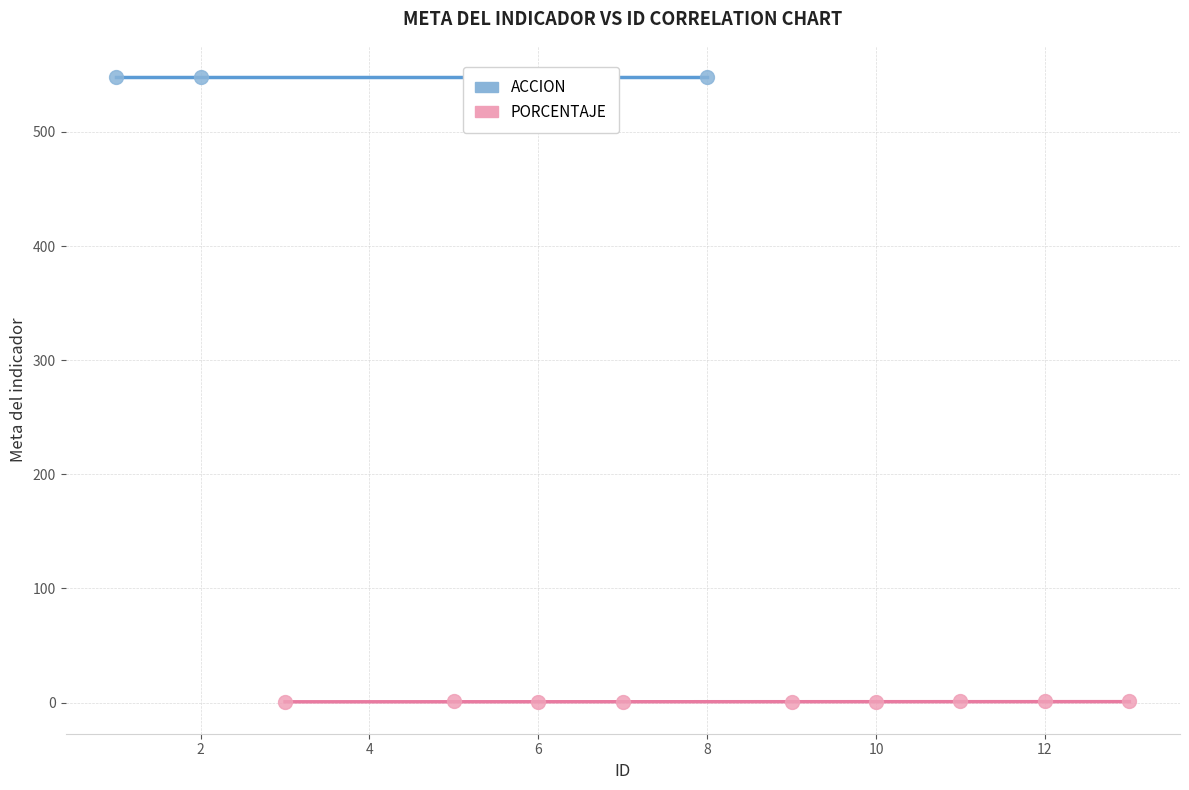

Which series reaches the minimum Y coordinate?

PORCENTAJE